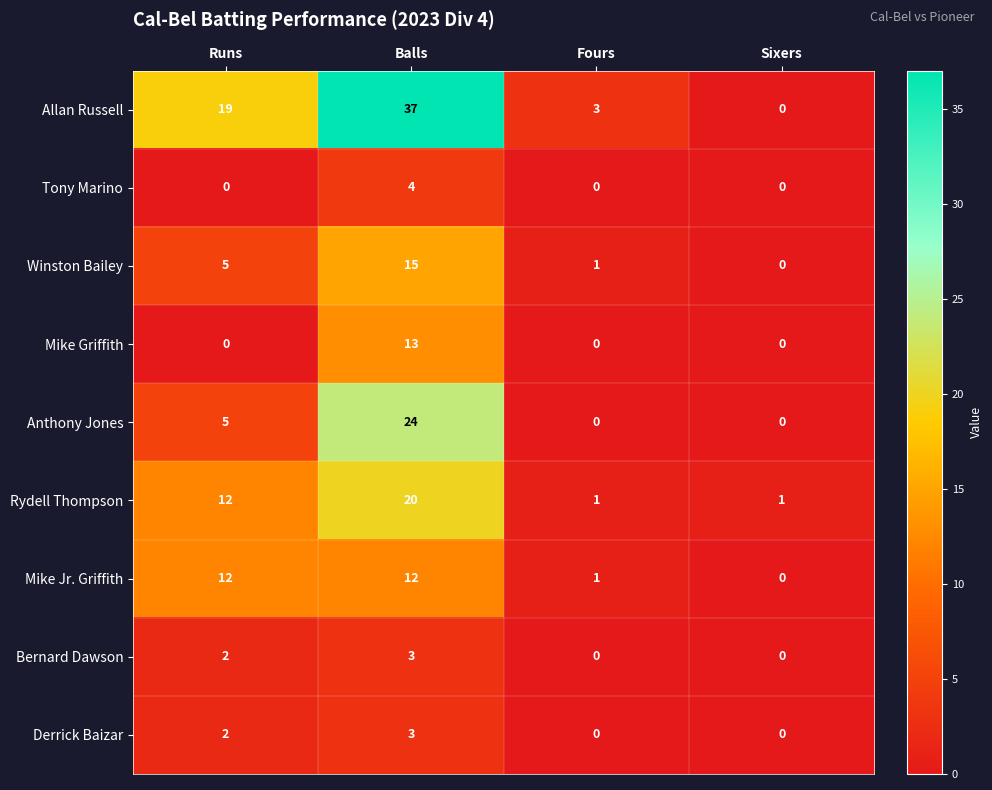

Is it true that Mike Griffith equals 4 at Balls?

False